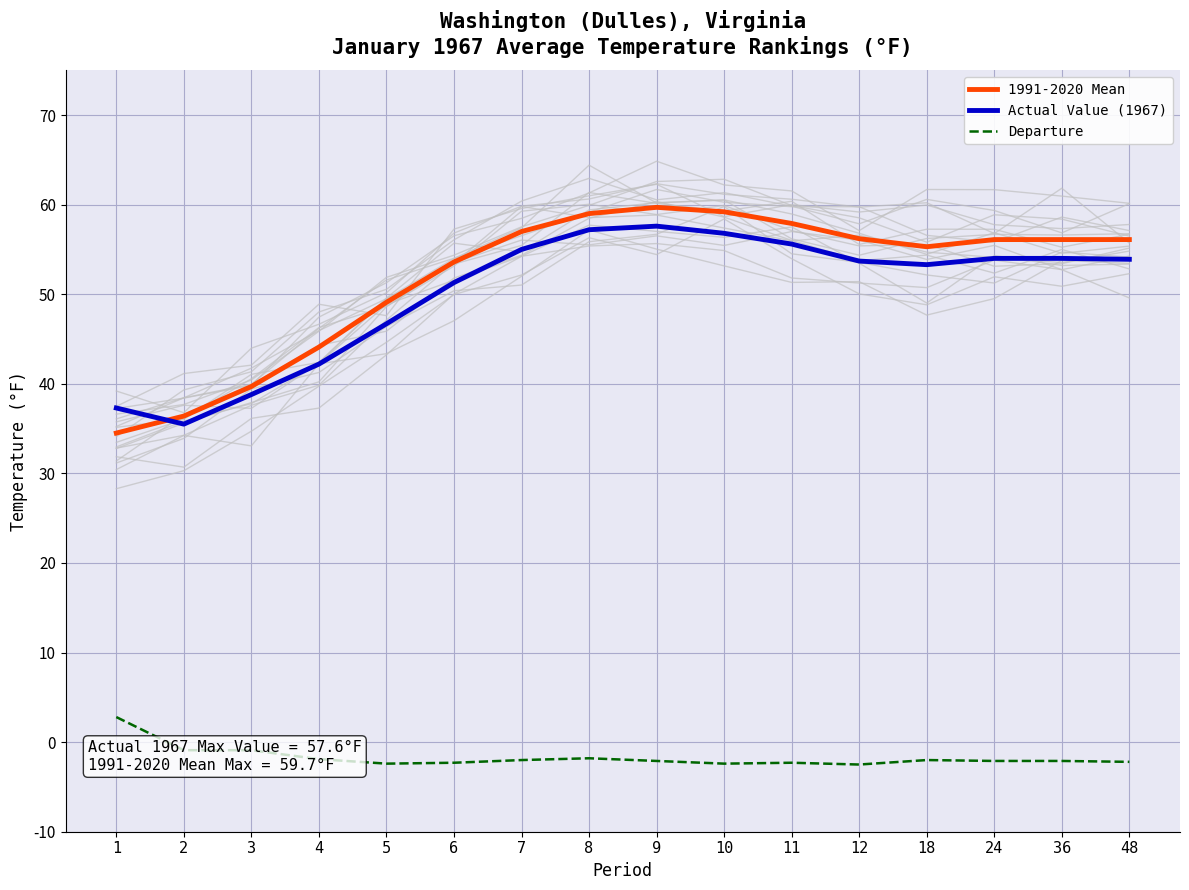

What is the sum of the Actual Value (1967) values at 6 and 4?

93.5